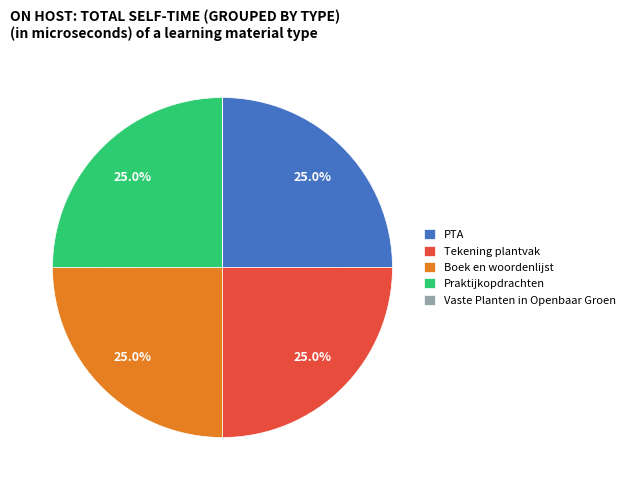

Does Praktijkopdrachten represent more than half of the total?

No